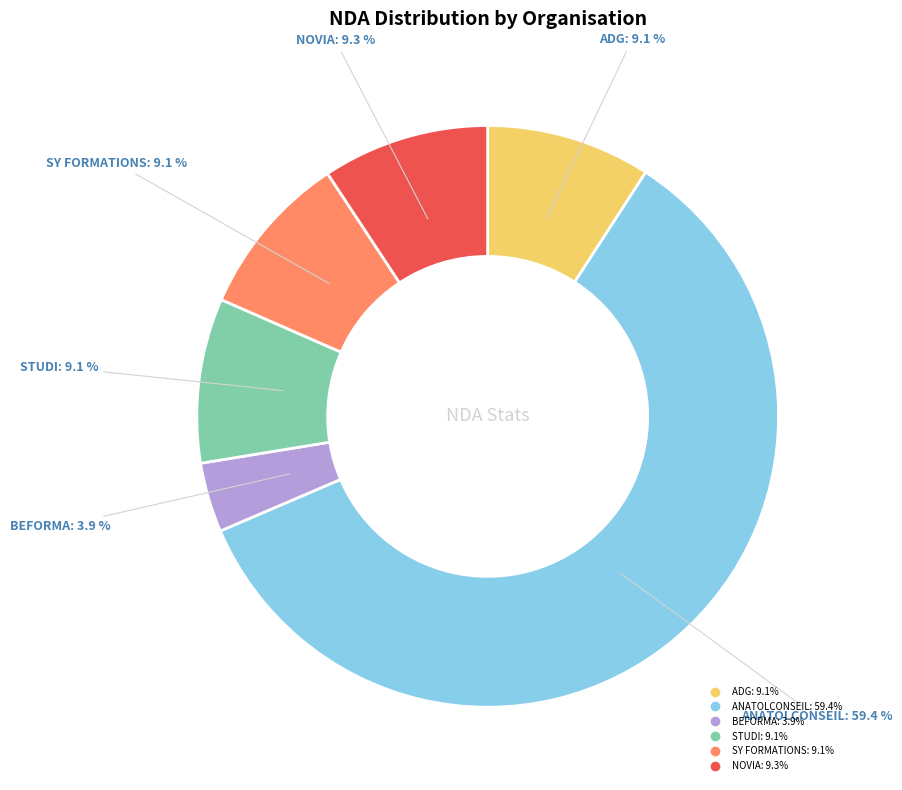

What percentage is the ANATOLCONSEIL slice, to the nearest percent?

59%